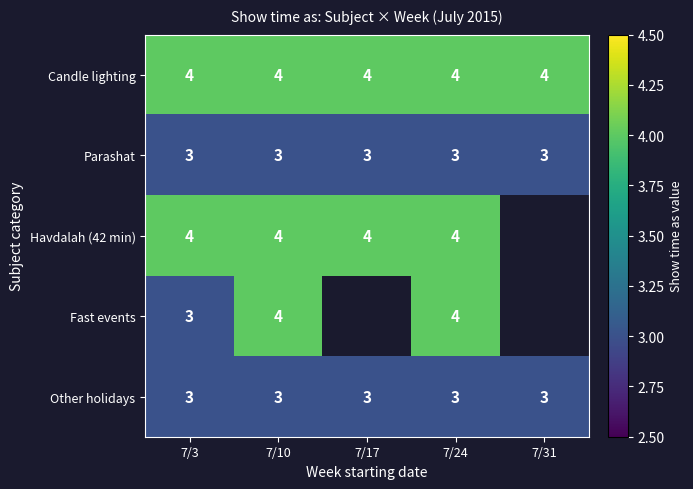

Is it true that Parashat equals 3 at 7/24?

True